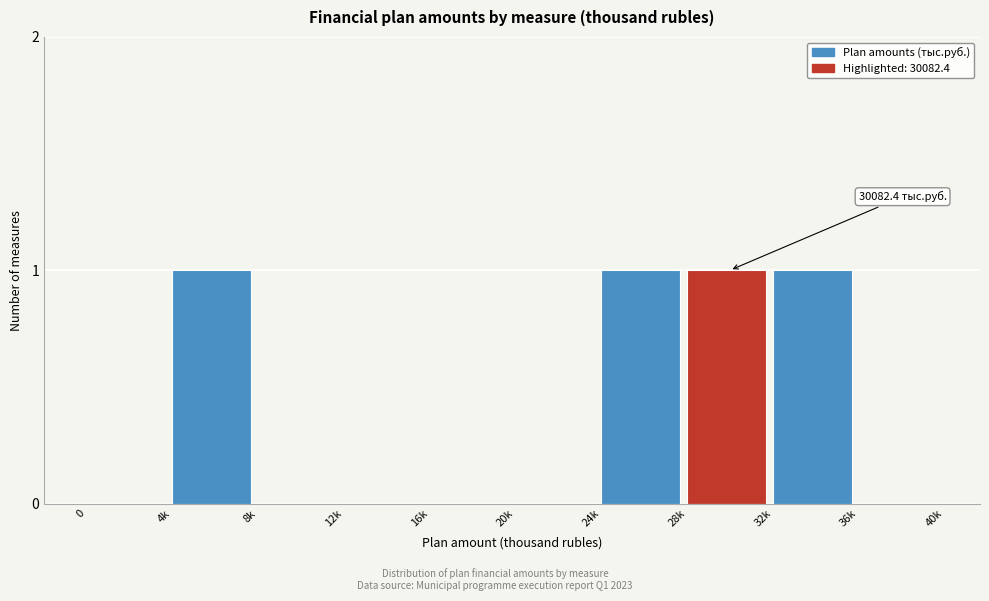

Reading right to left, what are all the values shown in this chart?

36k=0	32k=1	28k=1	24k=1	20k=0	16k=0	12k=0	8k=0	4k=1	0=0